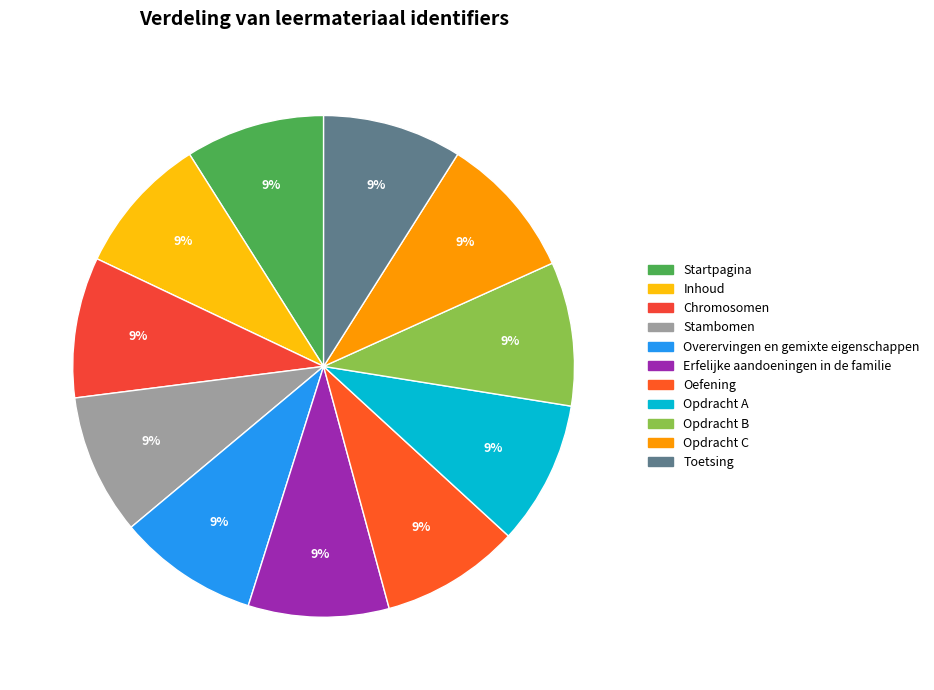

How many segments does this pie chart have?

11